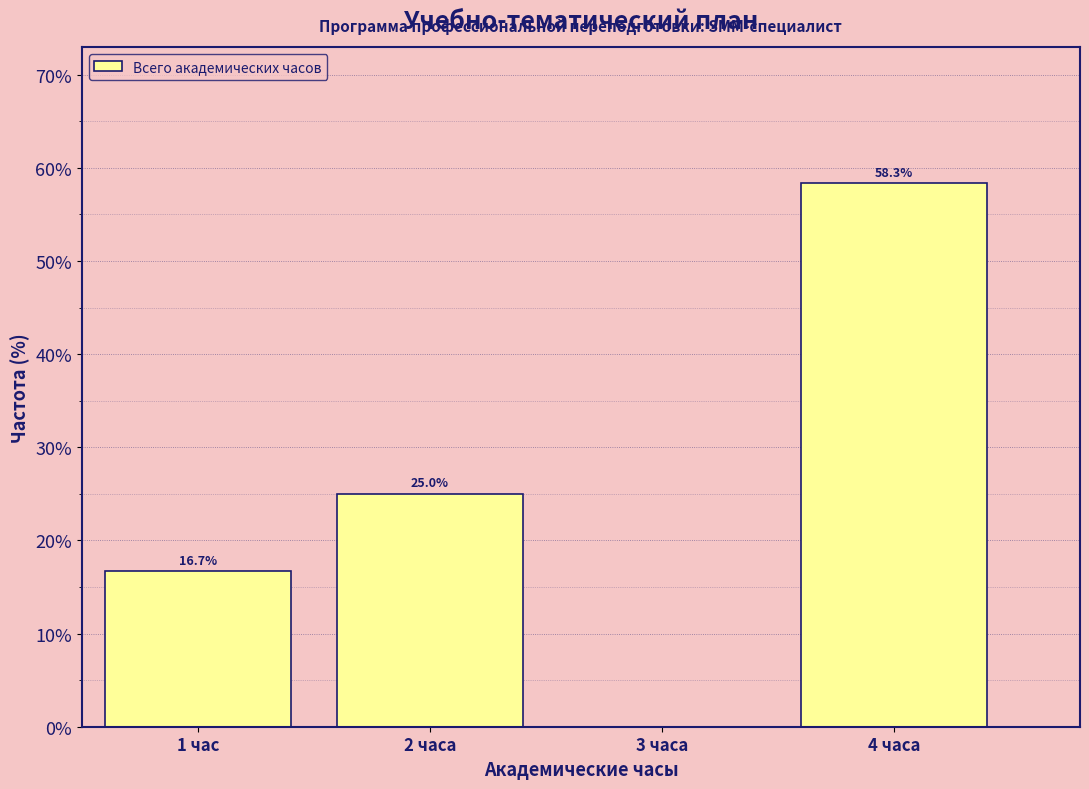

Reading right to left, extract all data points from this chart.

4 часа=58.3	3 часа=0.0	2 часа=25.0	1 час=16.7